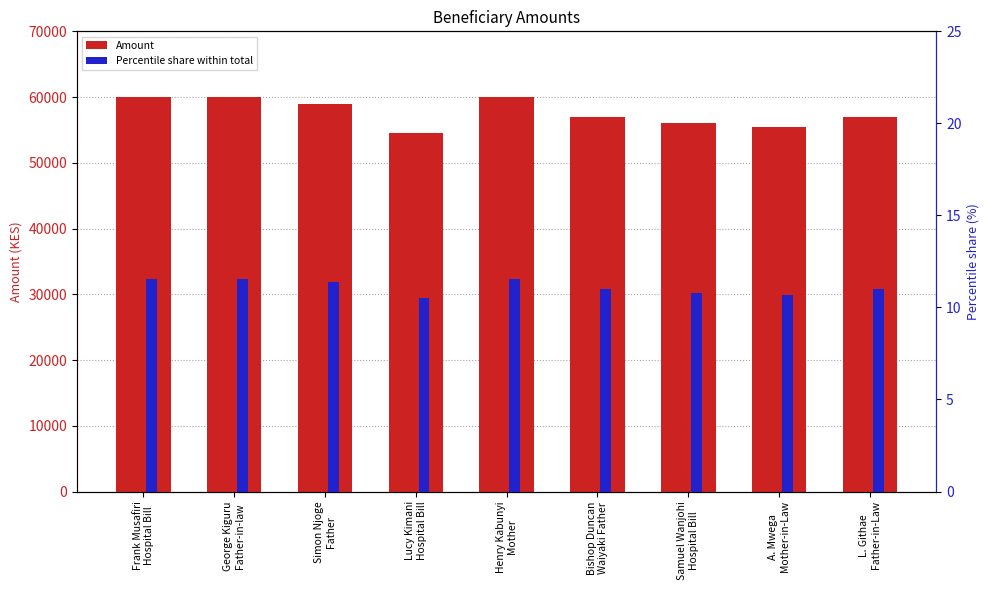

Reading left to right, what are all the values shown in this chart?

Amount: 60000.0	60000.0	59000.0	54500.0	60000.0	57000.0	56000.0	55500.0	57000.0
Percentile share within total: 11.6	11.6	11.4	10.5	11.6	11.0	10.8	10.7	11.0